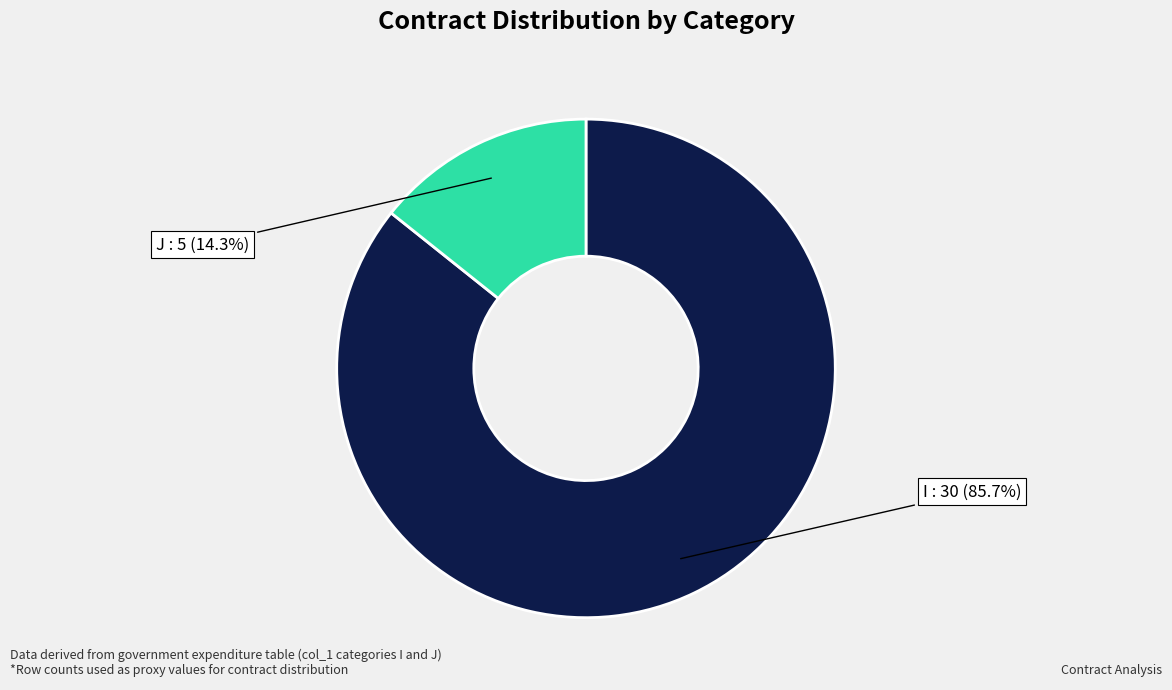

Is it true that J is 7% of the pie?

False